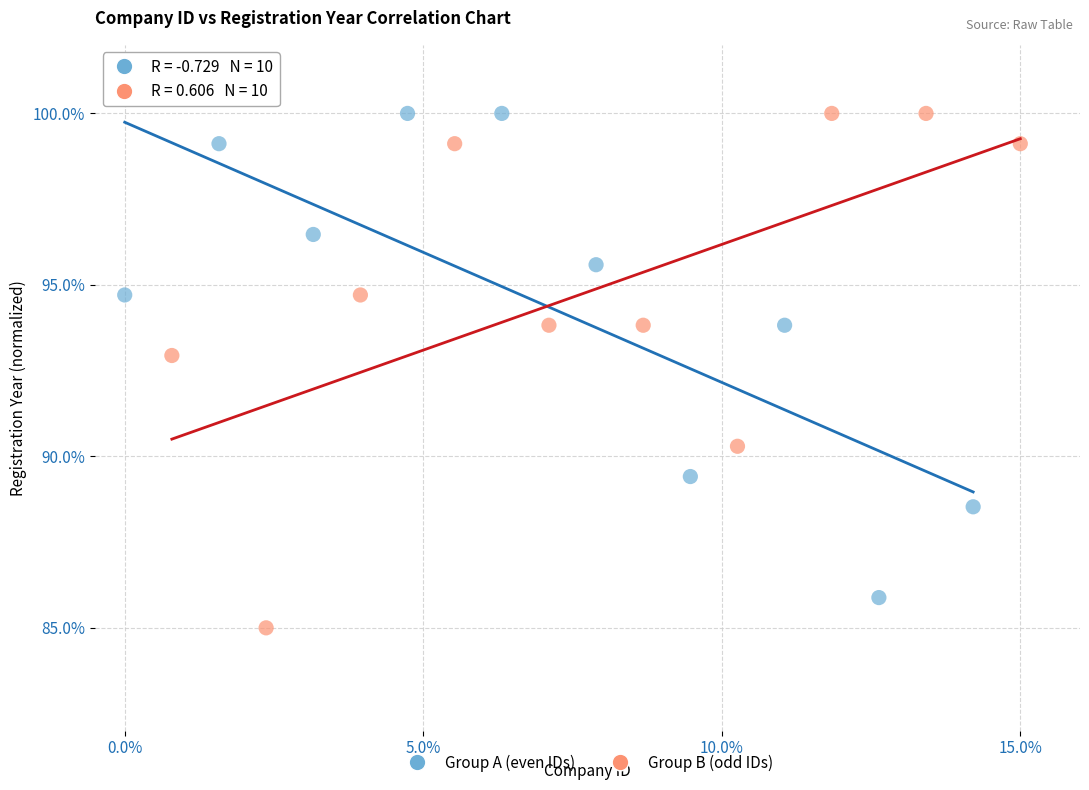

Which series contains the lowest Y value?

Group B (odd IDs)